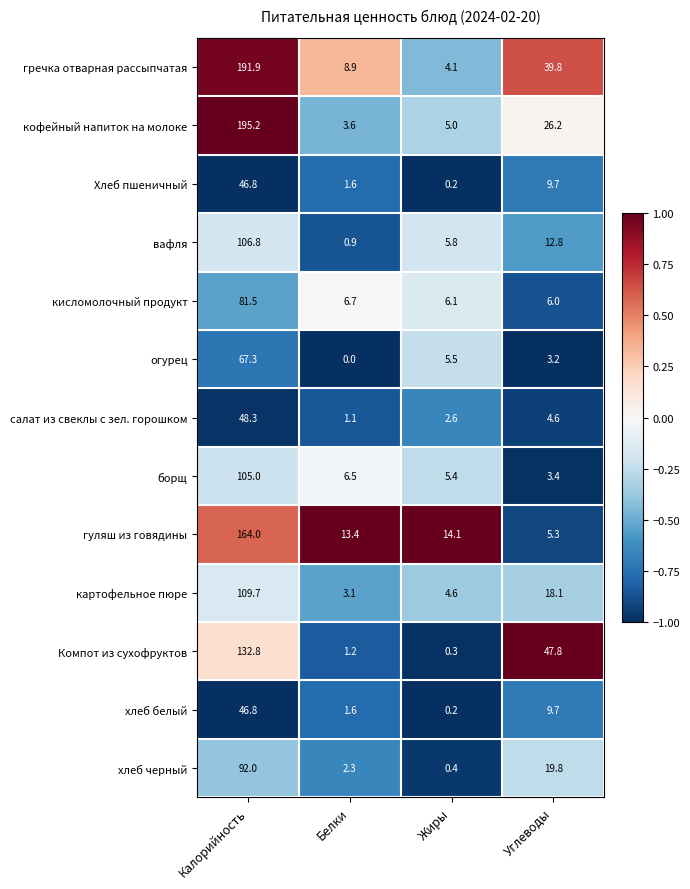

Which series has the largest total across all categories?

гречка отварная рассыпчатая